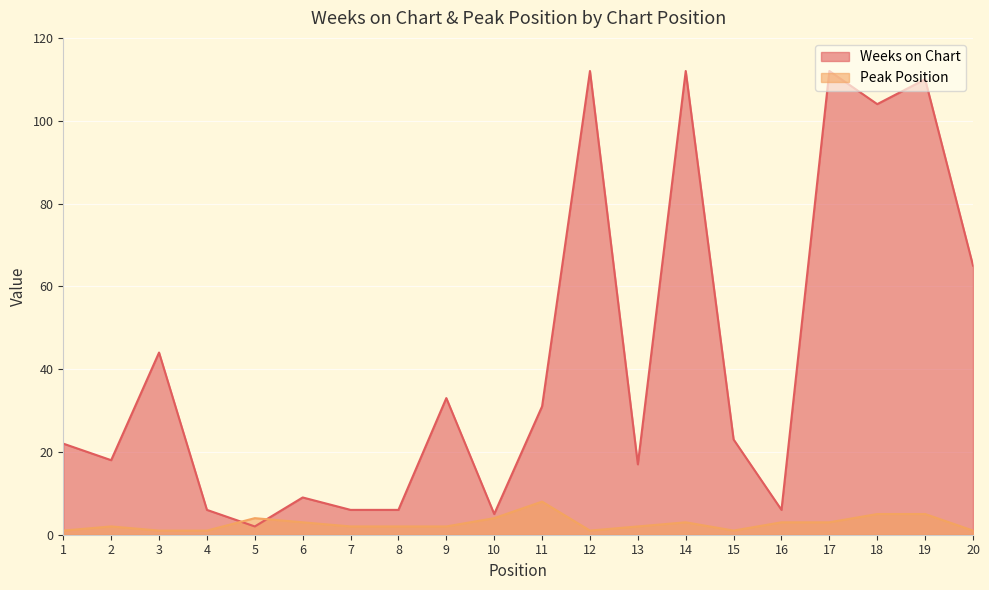

What is the difference between the maximum and minimum values in the Weeks on Chart series?

110